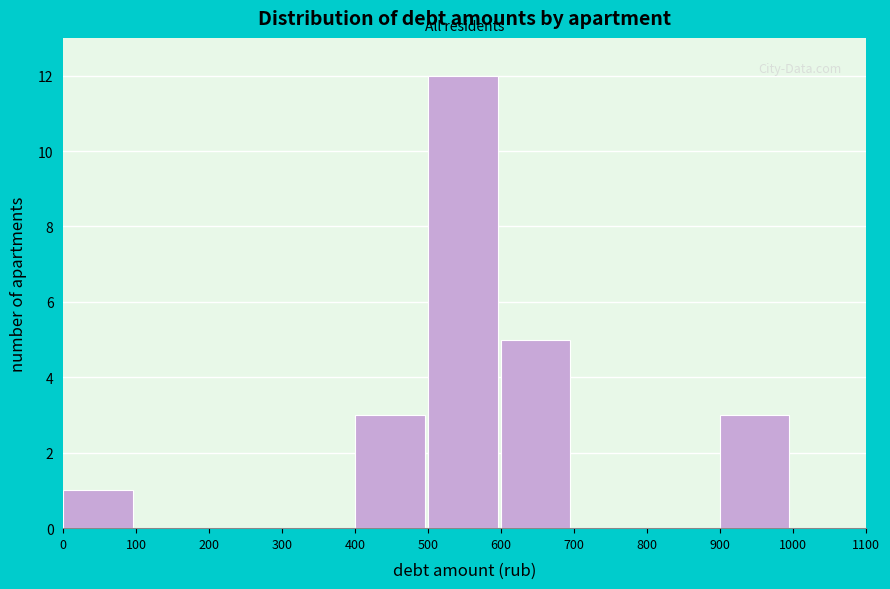

Reading left to right, transcribe this chart: for each bar, give the range it covers on the x-axis and its height. The values are not printed on the chart, so give them approximately, as read against the axis.

0 to 100: 1
100 to 200: 0
200 to 300: 0
300 to 400: 0
400 to 500: 3
500 to 600: 12
600 to 700: 5
700 to 800: 0
800 to 900: 0
900 to 1000: 3
1000 to 1100: 0